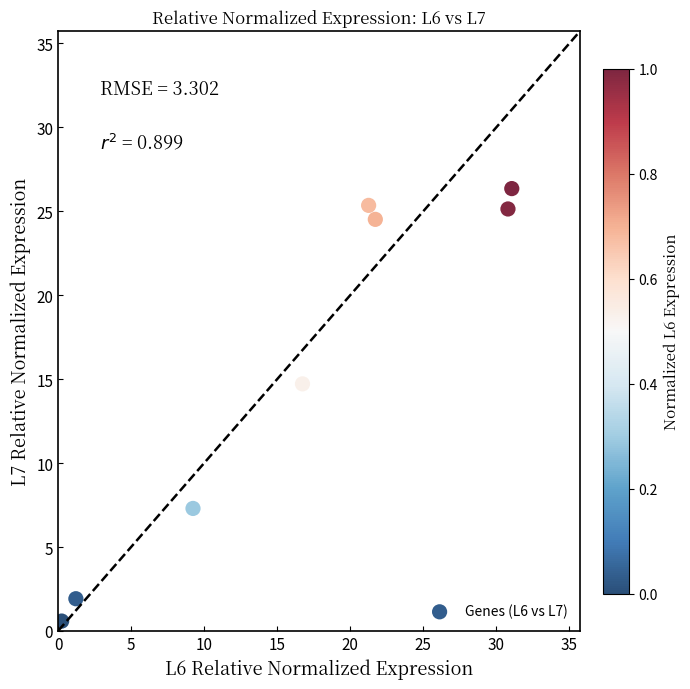

What is the average Y value?

15.7